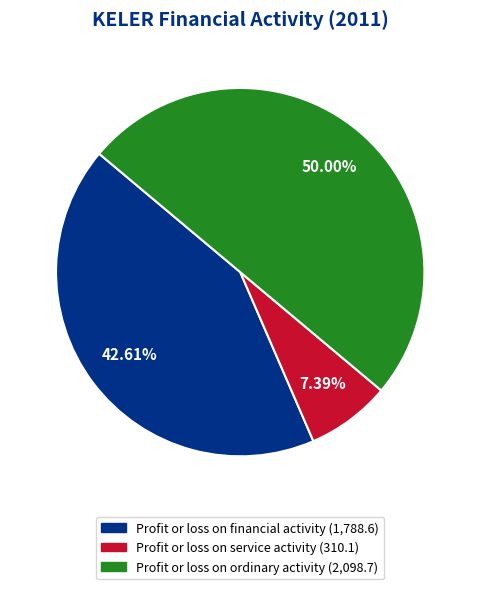

Between Profit or loss on service activity and Profit or loss on financial activity, which is larger?

Profit or loss on financial activity